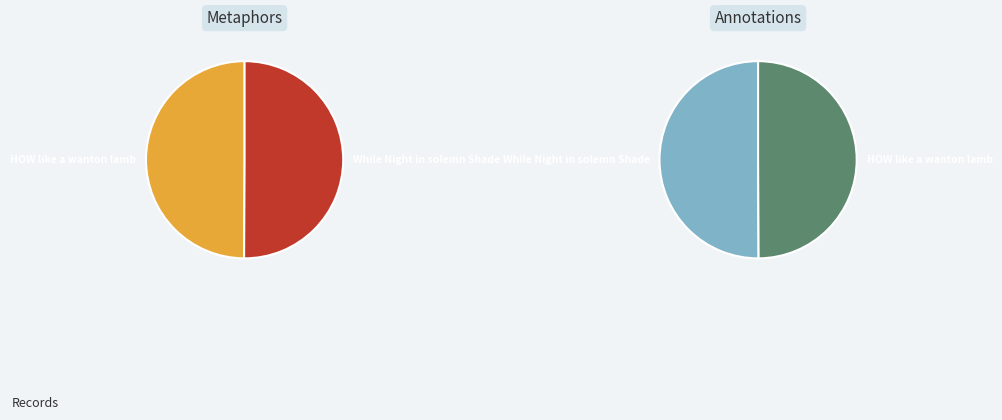

Which category has the biggest portion of the pie?

While Night in solemn Shade